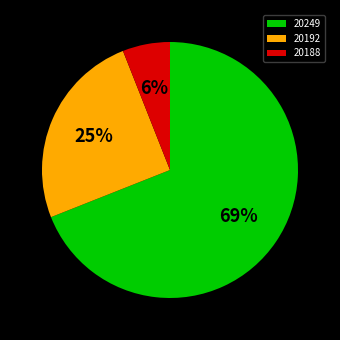

Count the number of slices in the pie.

3